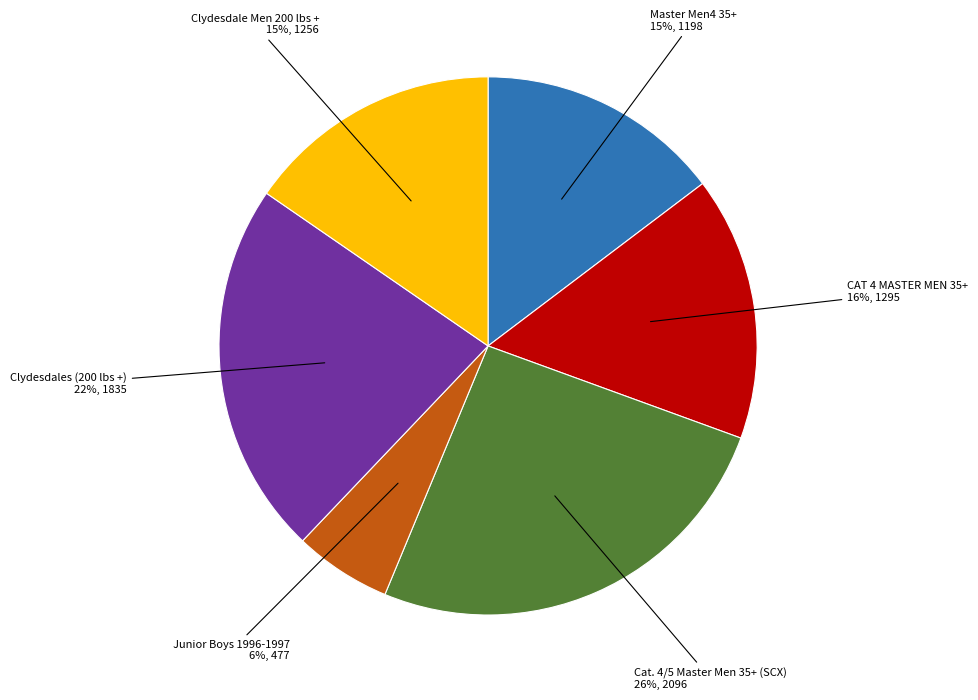

To the nearest percent, what portion does Clydesdale Men 200 lbs + represent?

15%